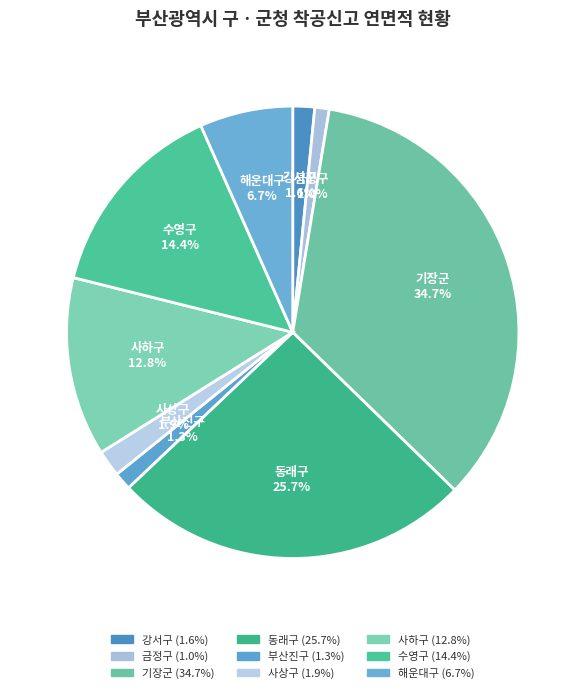

Which has a higher value, 동래구 or 기장군?

기장군